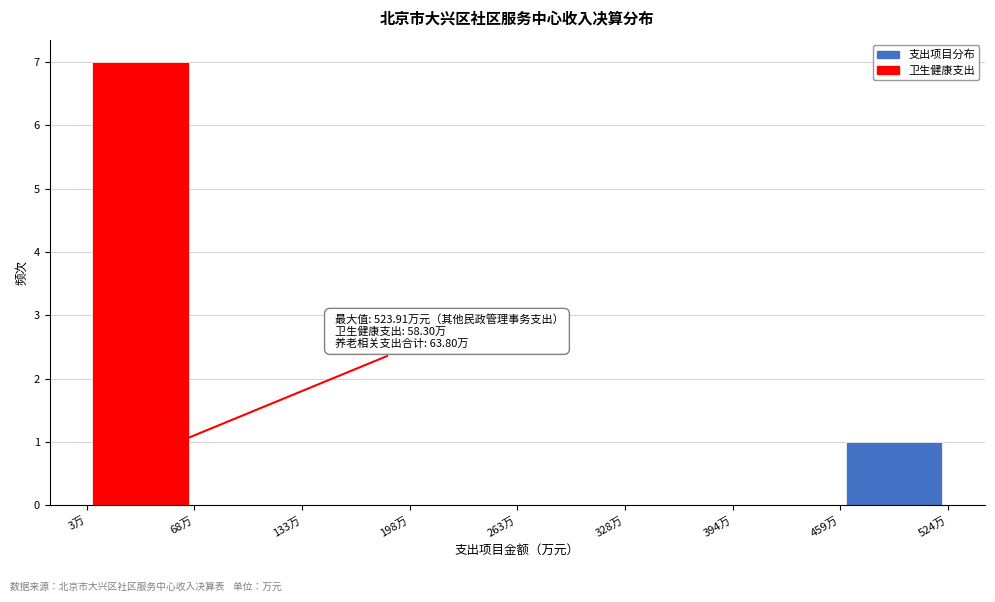

Which range on the x-axis has the tallest bar?

0 to 70